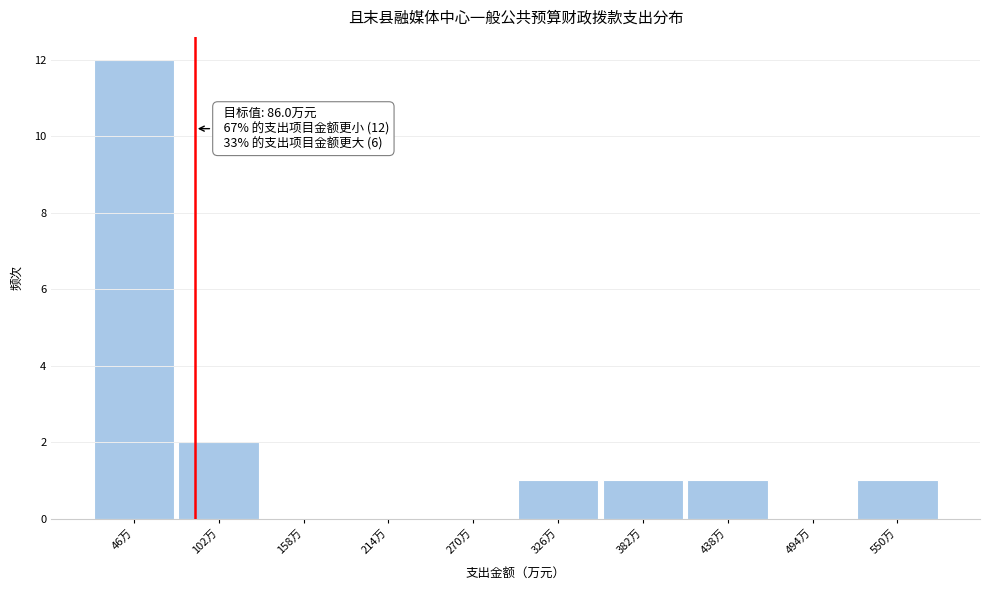

Over which range of the x-axis is the bar tallest?

20 to 70